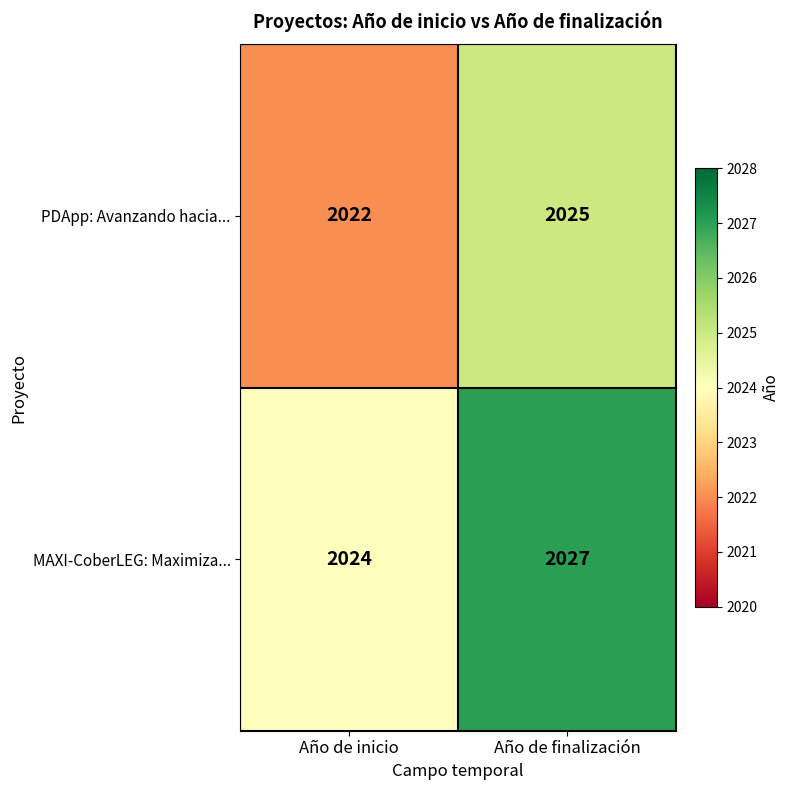

Which series has the largest total across all categories?

MAXI-CoberLEG: Maximiza...